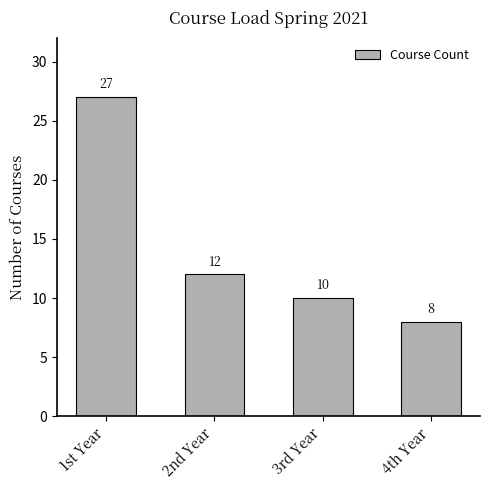

True or false: the data shows 20 at 2nd Year.

False